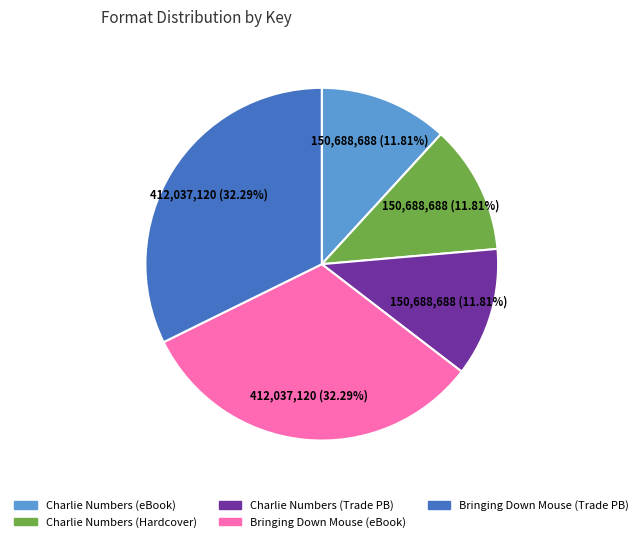

Approximately how many times larger is the value at Bringing Down Mouse (eBook) compared to Charlie Numbers (Trade PB)?

2.7